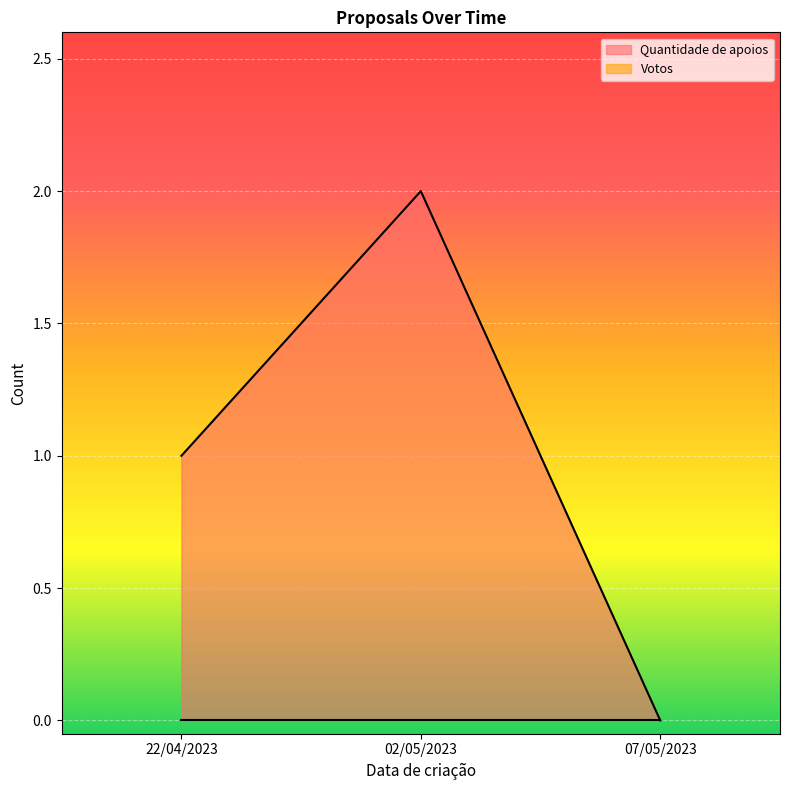

What is the value of the 2nd point from the left?

2